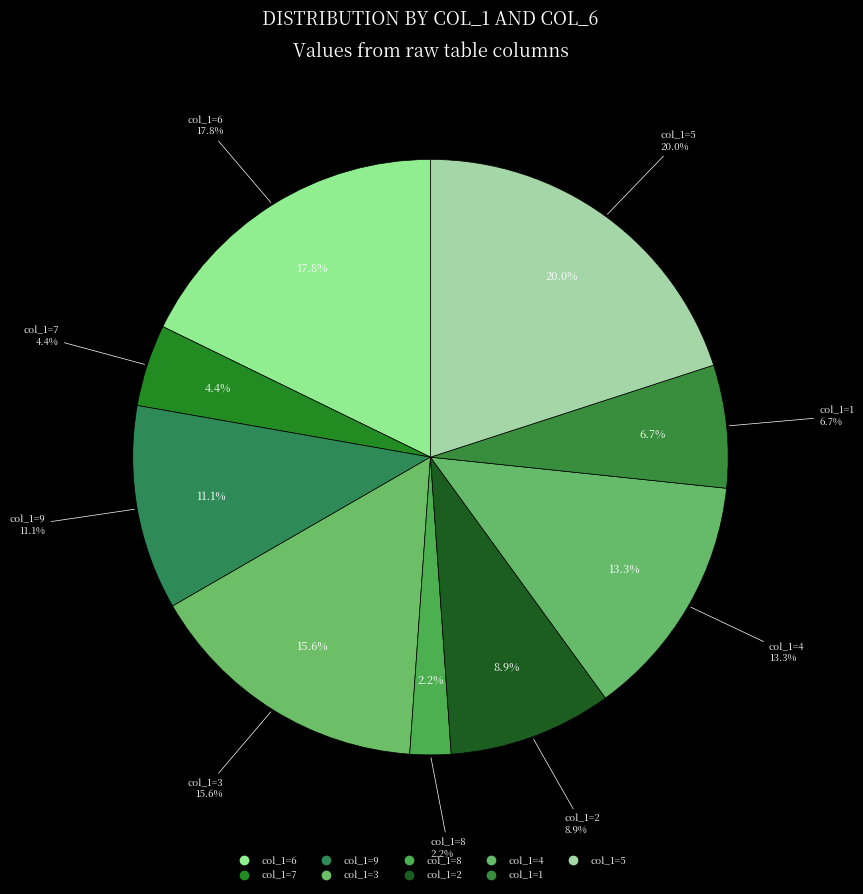

Count the number of slices in the pie.

9